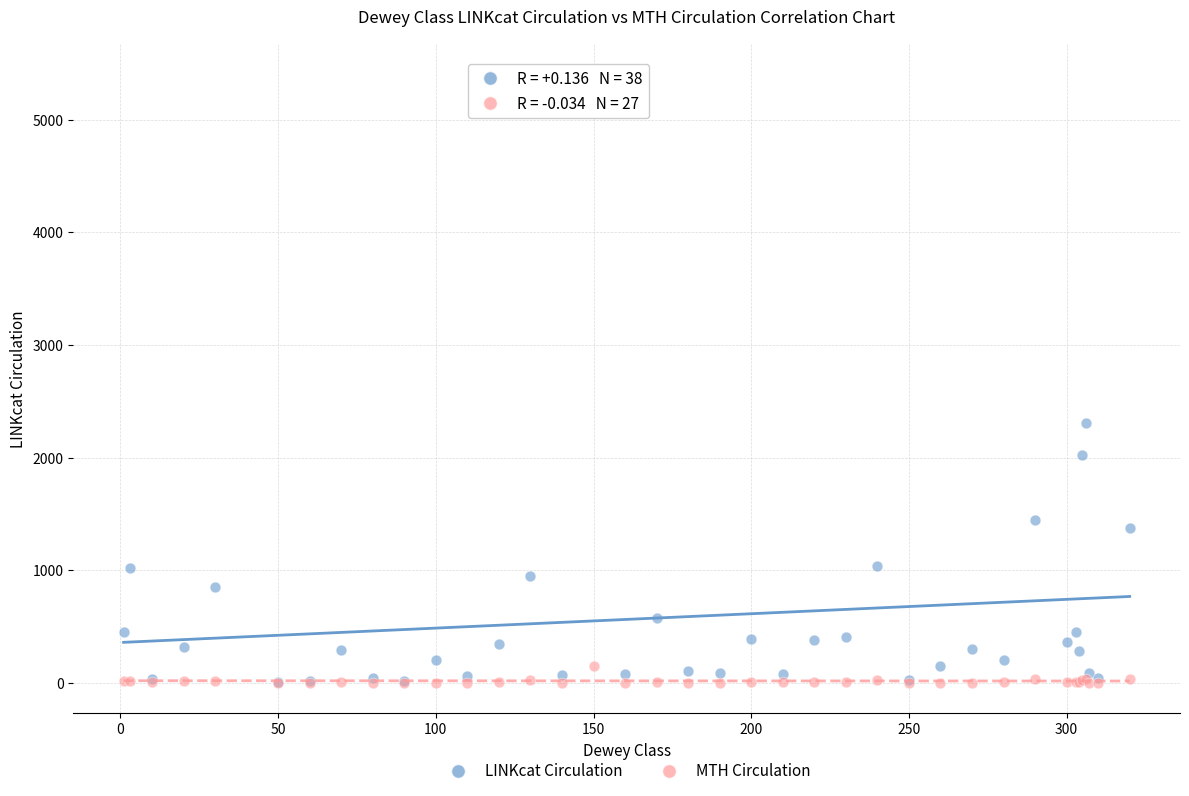

Across all series, what Y value is closest to 2703?

2303